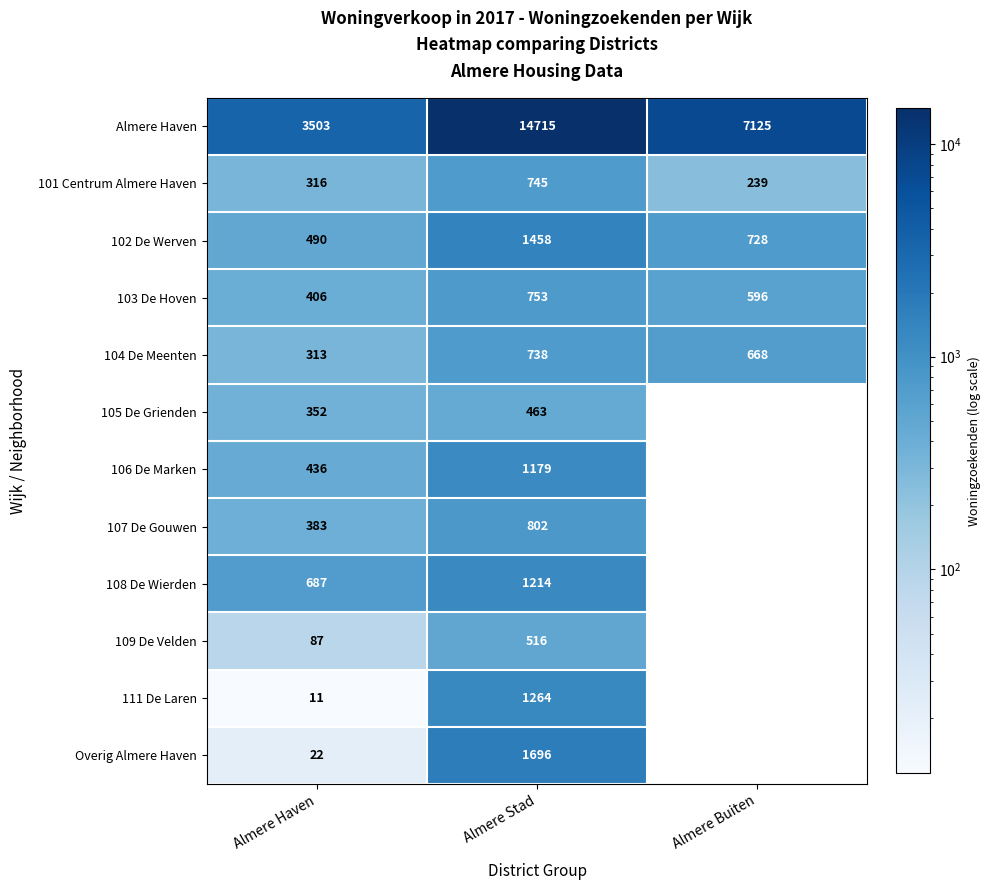

Between Almere Buiten and Almere Haven, which is larger?

Almere Buiten